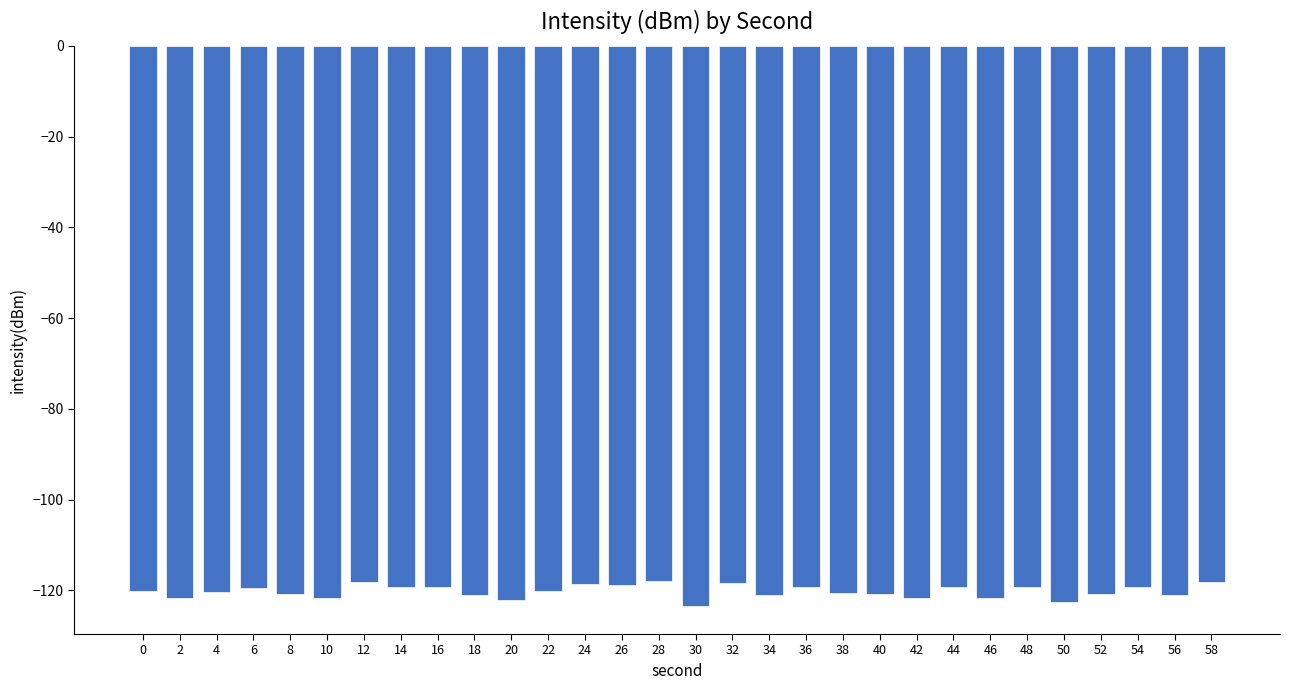

How many bars are there in total?

30